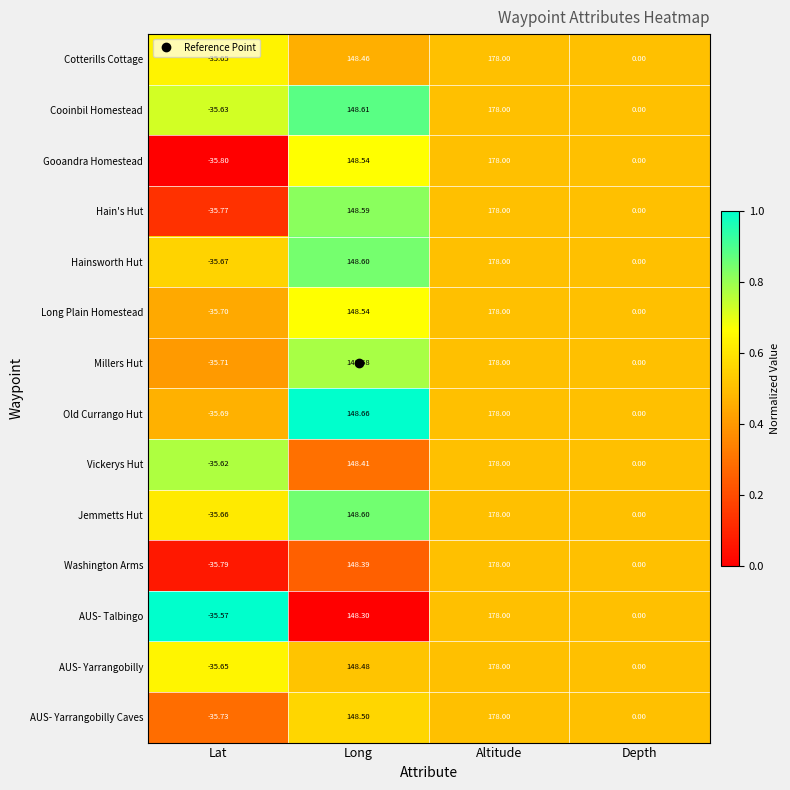

Where does the Hain's Hut series first go above 148?

Long